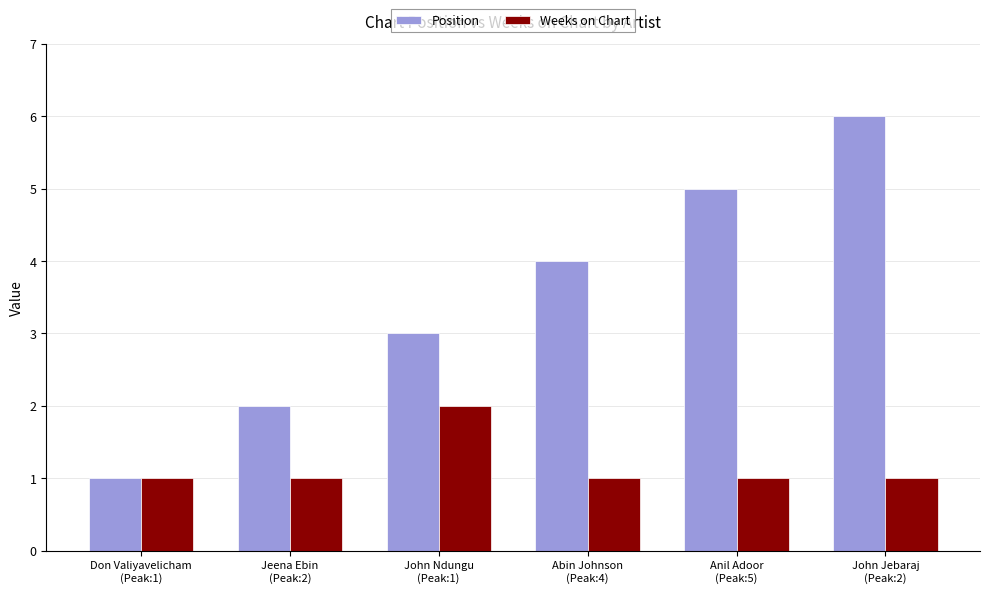

What is the total value across all series at Anil Adoor
(Peak:5)?

6